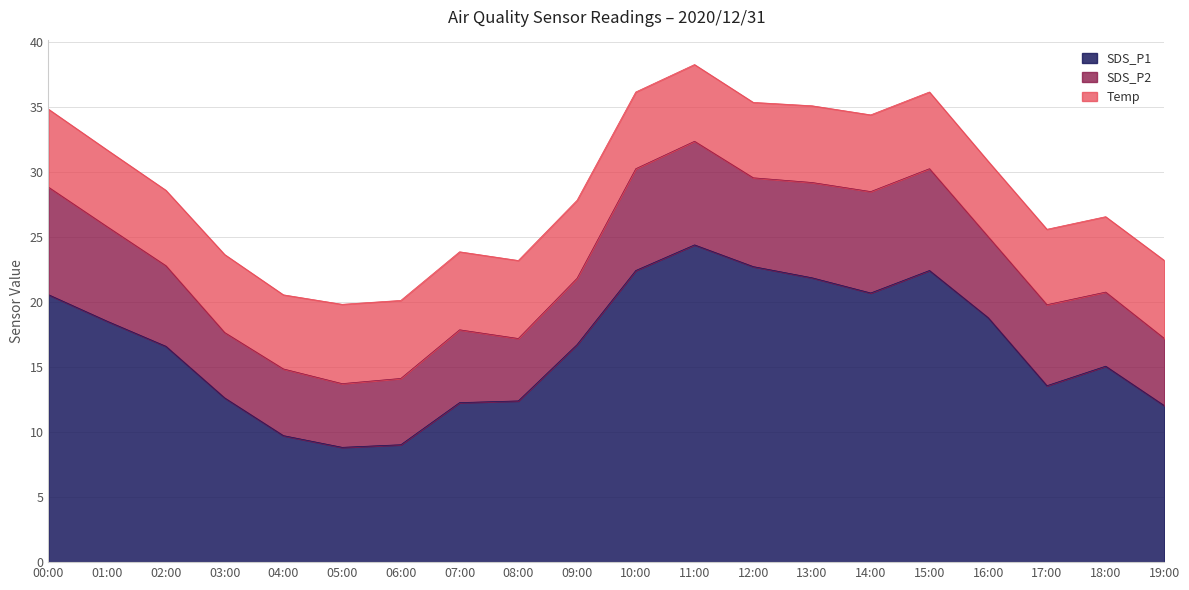

What are all the series names shown in the legend?

SDS_P1, SDS_P2, Temp